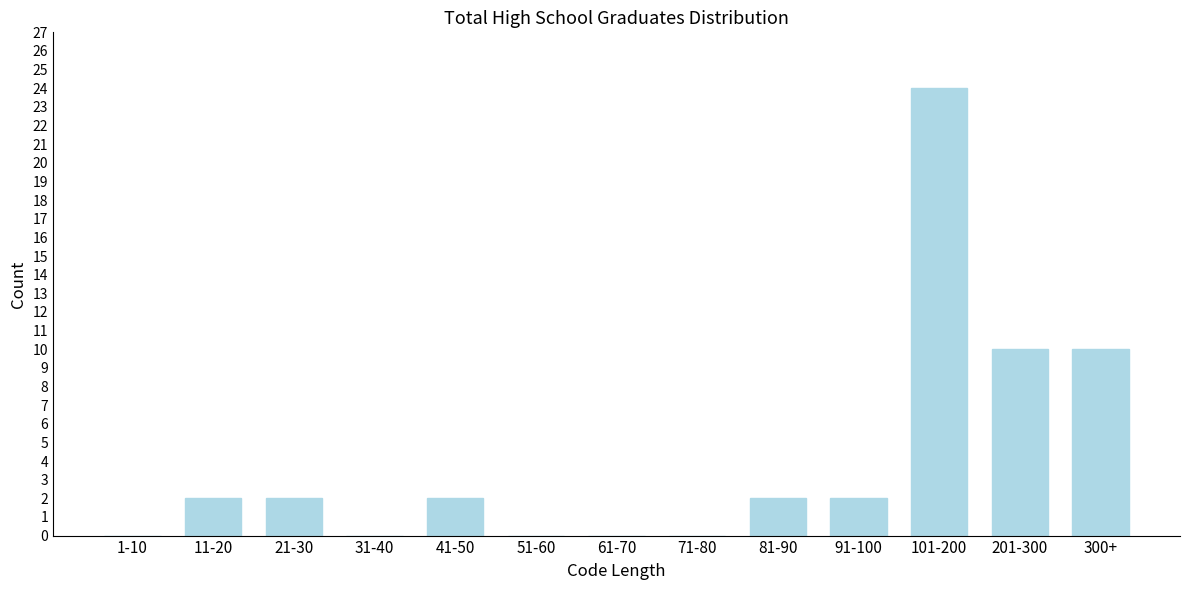

Reading left to right, what are all the values shown in this chart?

1-10=0	11-20=2	21-30=2	31-40=0	41-50=2	51-60=0	61-70=0	71-80=0	81-90=2	91-100=2	101-200=24	201-300=10	300+=10